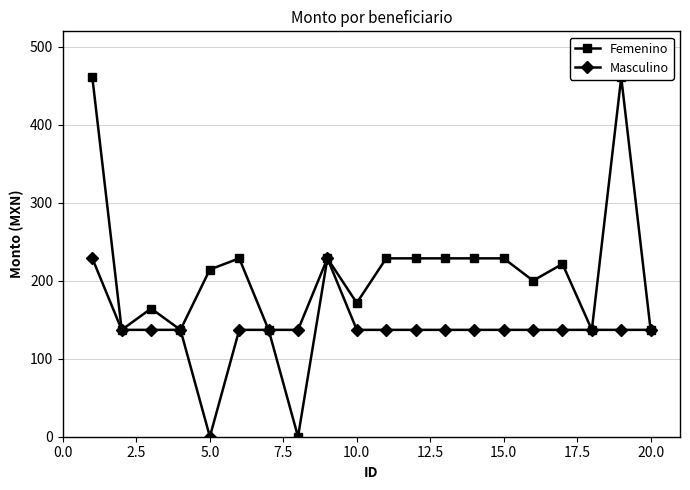

True or false: Masculino has more than 0 interior local peaks.

True